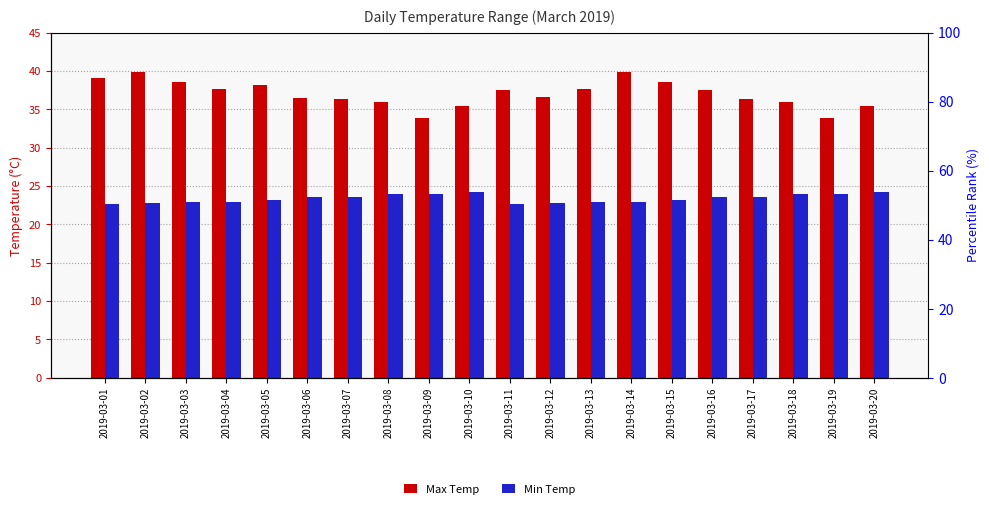

What is the sum of all Min Temp values?

467.2